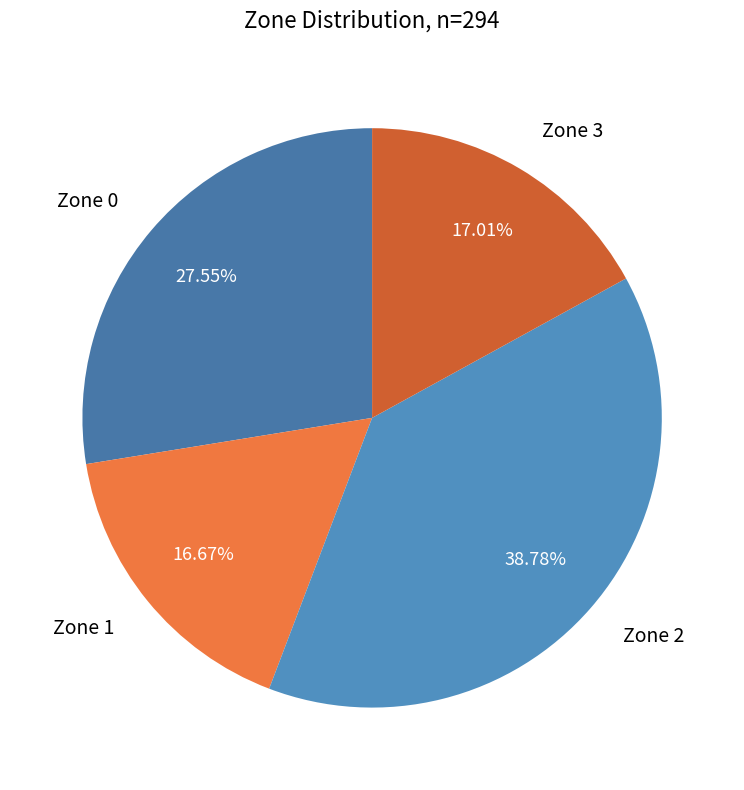

Which slice is the largest?

Zone 2